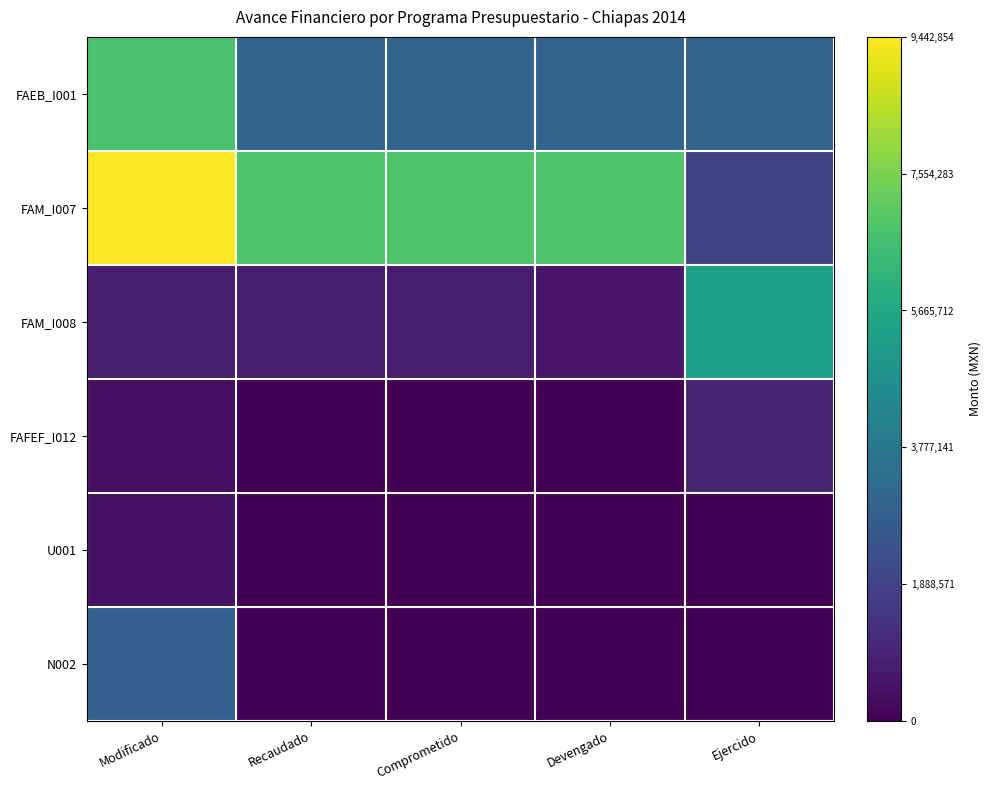

At how many categories does at least one series exceed 0?

5